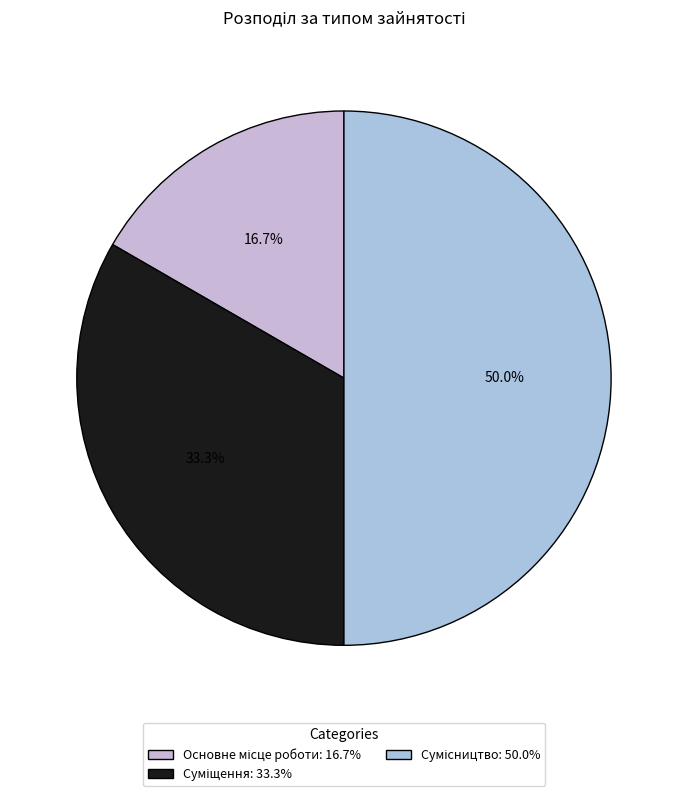

What percentage is the Суміщення slice, to the nearest percent?

33%